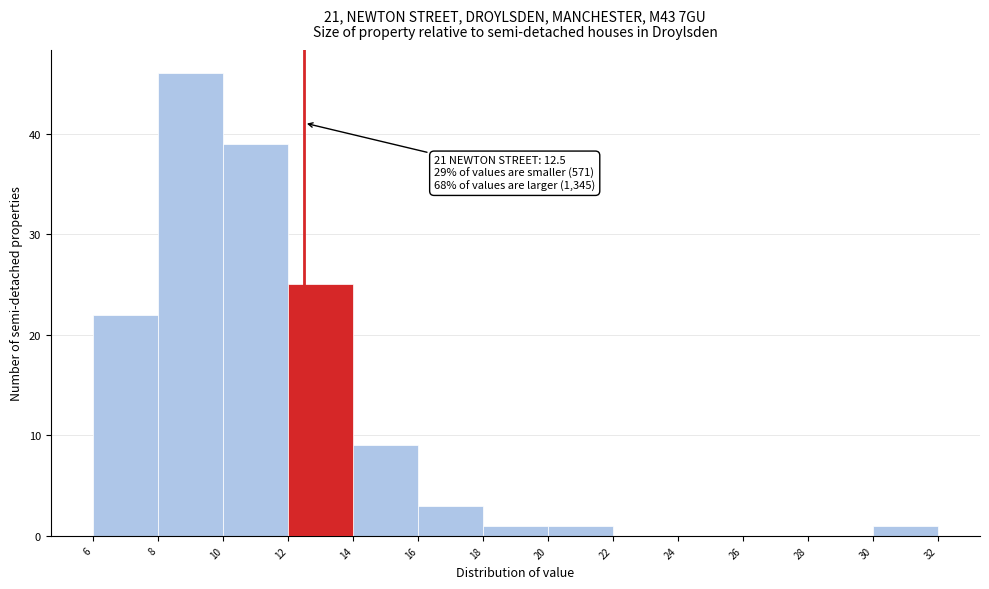

Which range on the x-axis has the tallest bar?

8 to 10